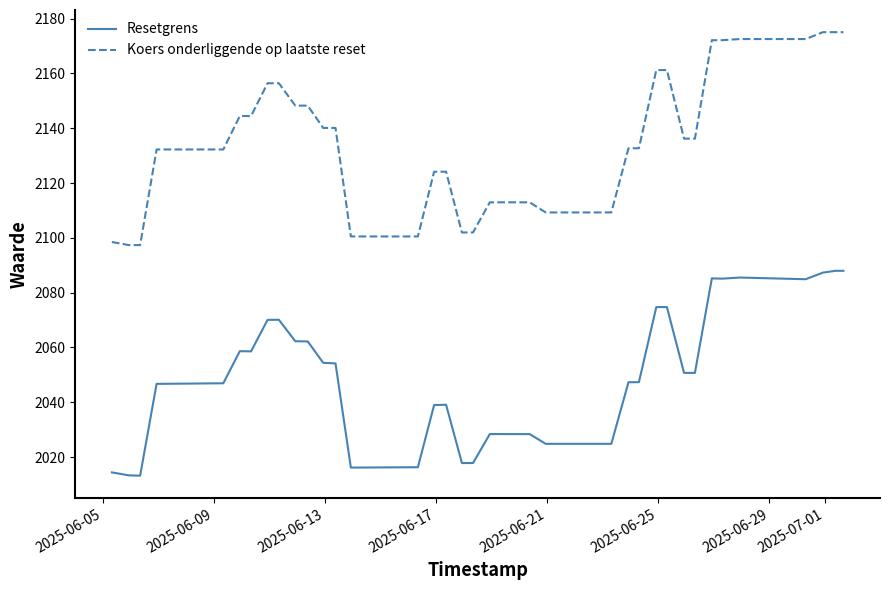

List the series in order of their overall mean, highest first.

Koers onderliggende op laatste reset, Resetgrens